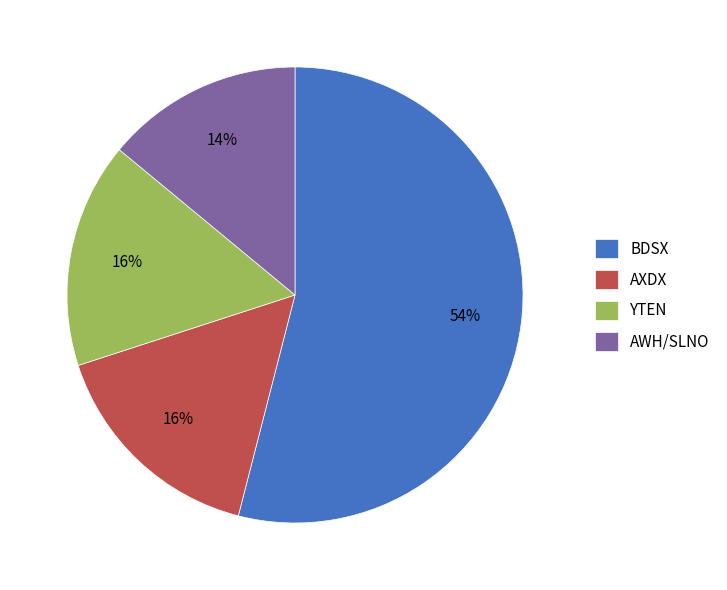

Between BDSX and YTEN, which is larger?

BDSX